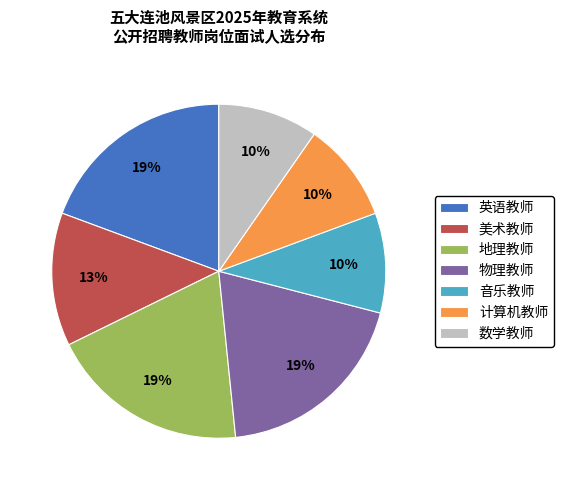

The 音乐教师 slice represents 1% of the pie. True or false?

False